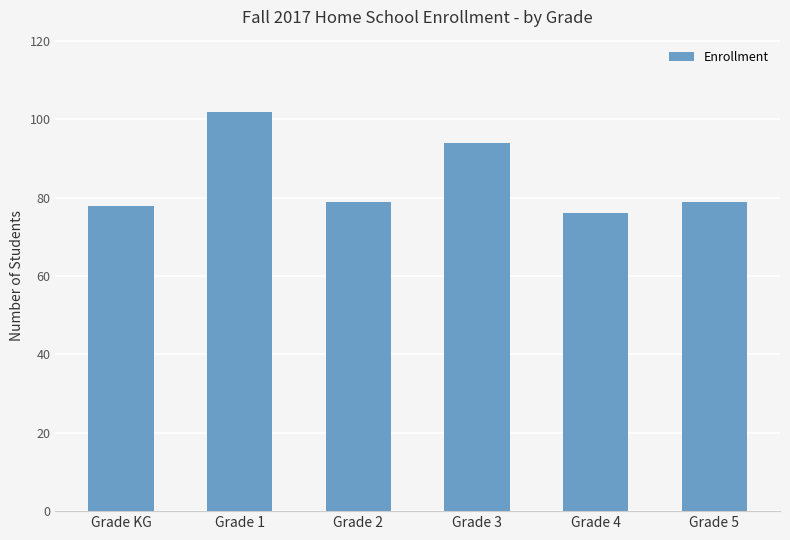

Reading left to right, what are all the values shown in this chart?

Grade KG=78	Grade 1=102	Grade 2=79	Grade 3=94	Grade 4=76	Grade 5=79